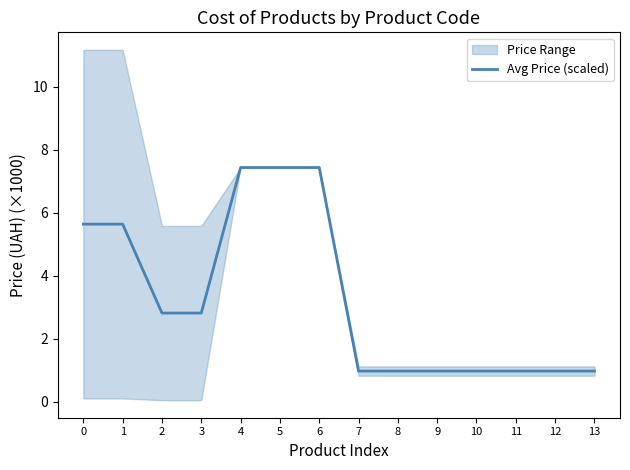

Reading right to left, extract all data points from this chart.

1.0	1.0	1.0	1.0	1.0	1.0	1.0	7.4	7.4	7.4	2.8	2.8	5.6	5.6